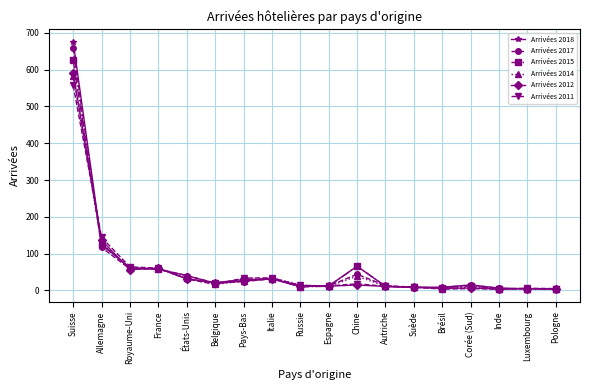

What is the spread (max minus min) of values at Luxembourg?

1.6